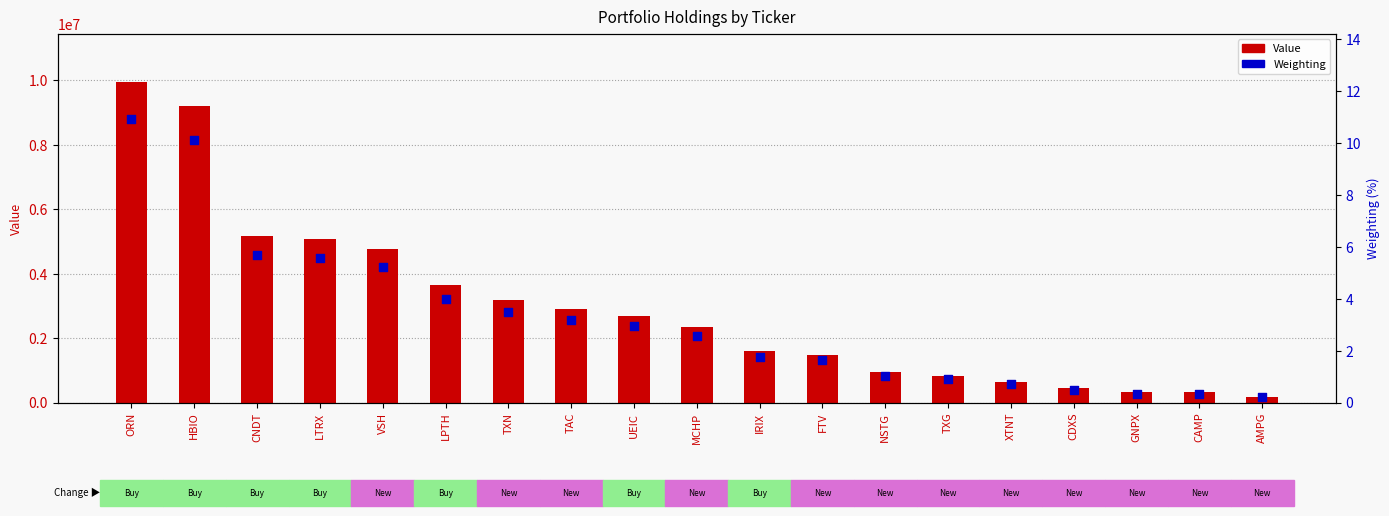

Which series contains the lowest Y value?

Weighting